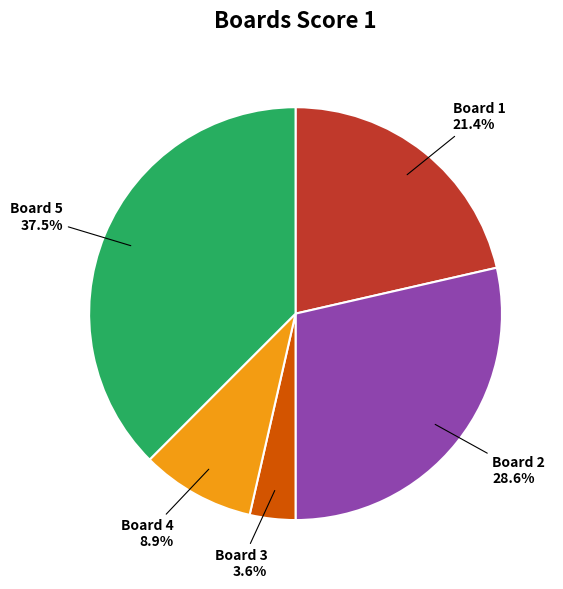

To the nearest percent, what portion does Board 2 represent?

29%